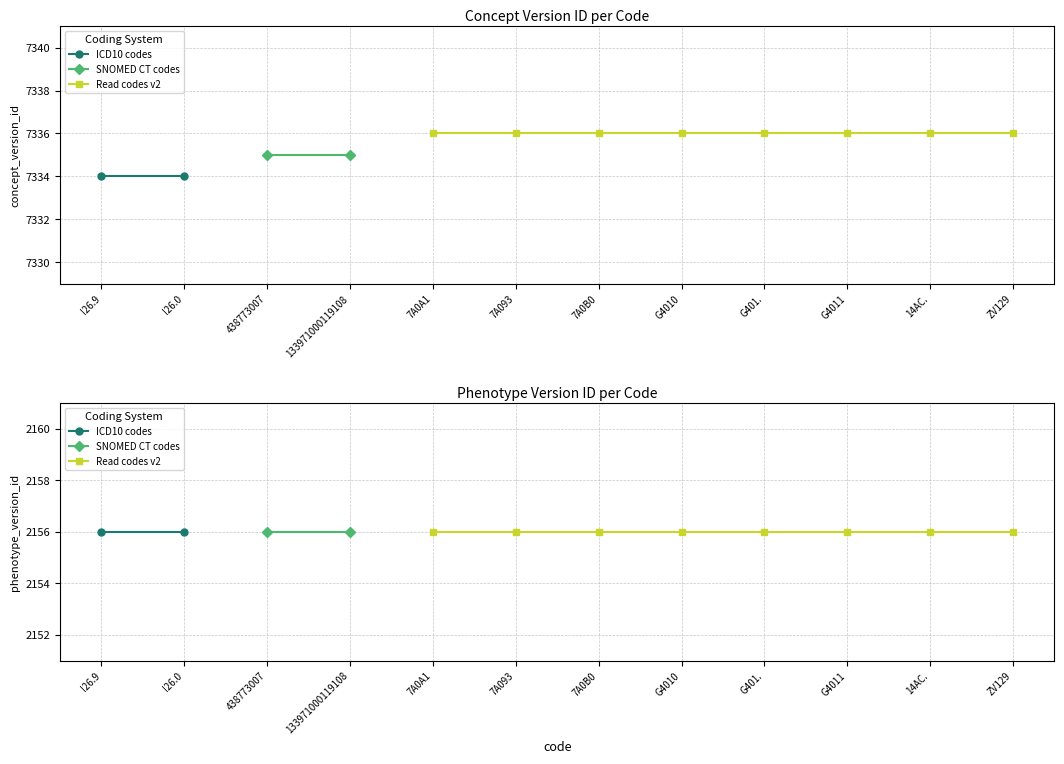

True or false: phenotype_version_id has more than 1 points higher than both neighbors.

False